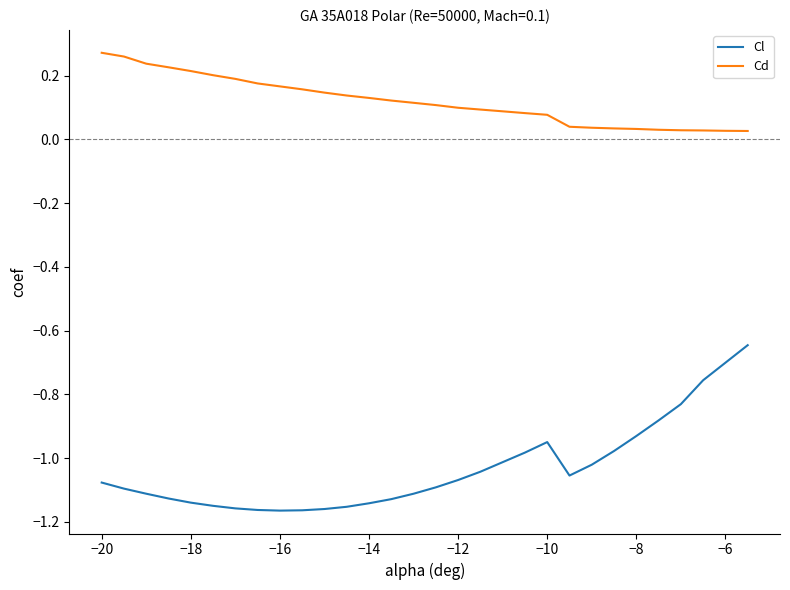

True or false: Cd and Cl intersect in this chart.

False